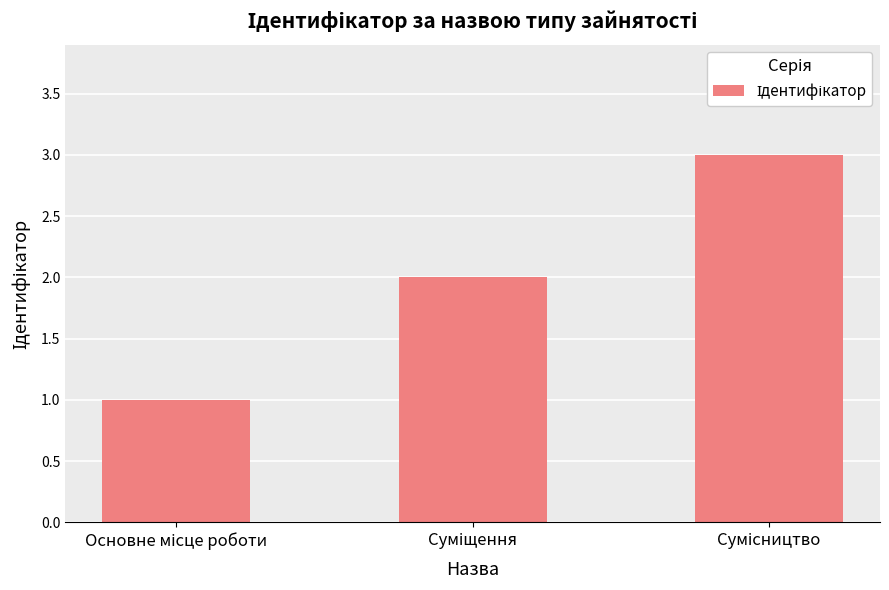

What is the maximum value shown in the chart?

3